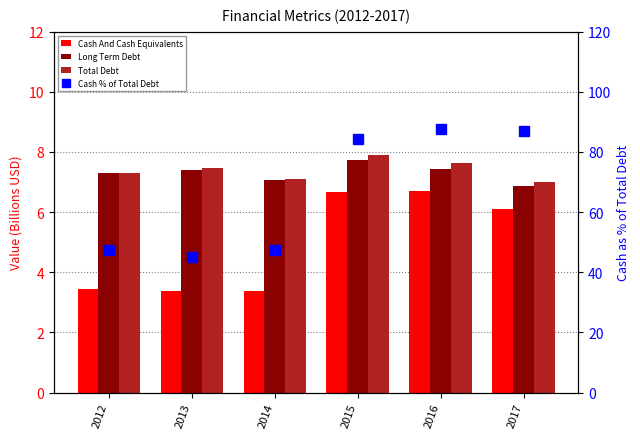

What are all the series names shown in the legend?

Cash And Cash Equivalents, Long Term Debt, Total Debt, Cash % of Total Debt